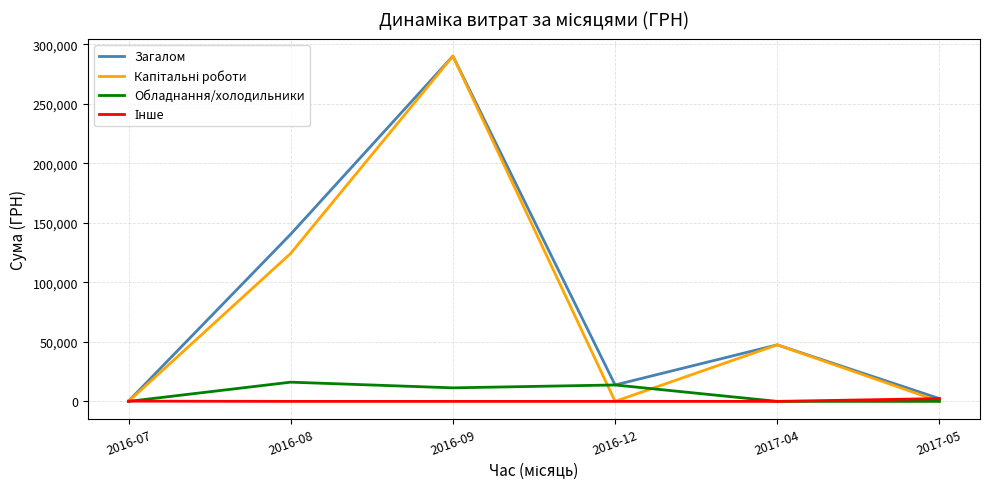

Which series has the largest total across all categories?

Загалом